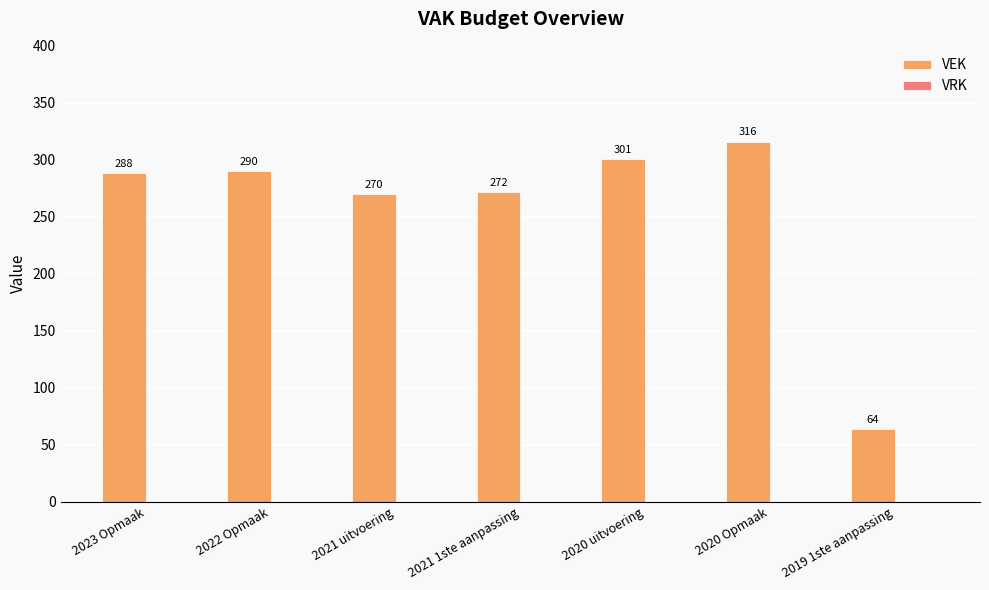

Where is the data nearest to the value 190?

2021 uitvoering